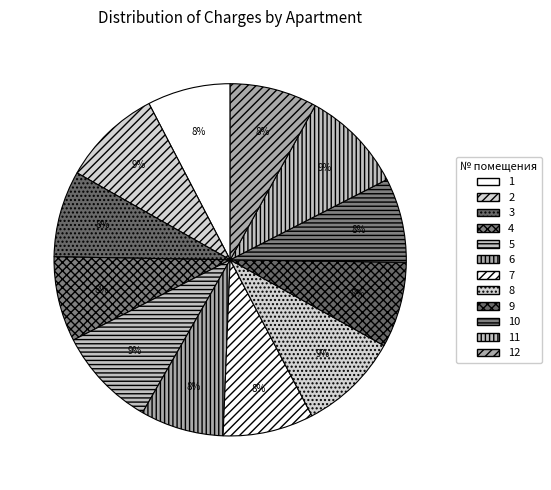

To the nearest percent, what percentage of the pie is 12?

8%